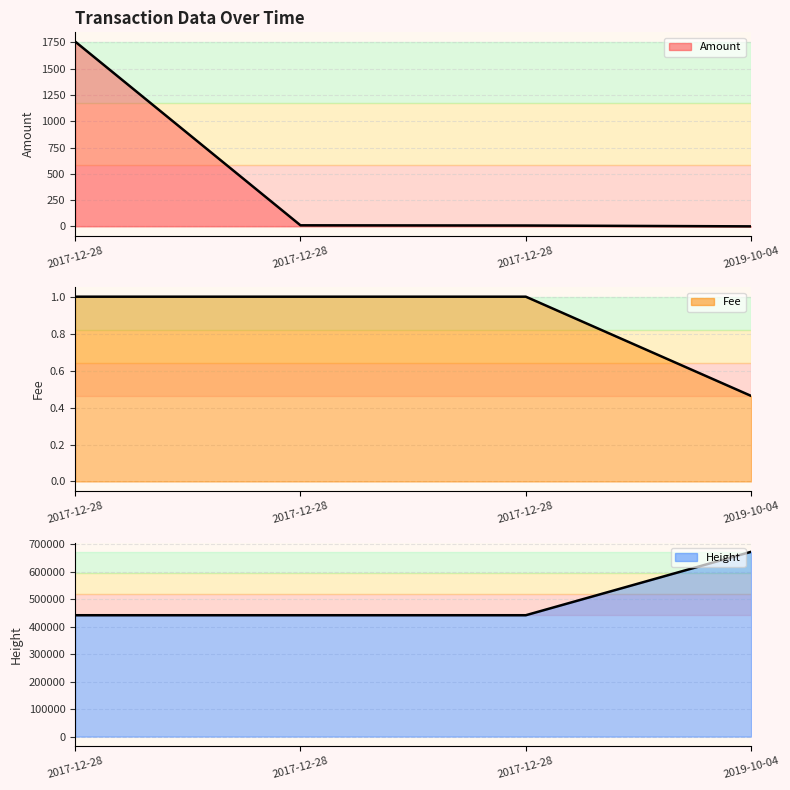

What is the total value across all series at 2017-12-28?

442977.0